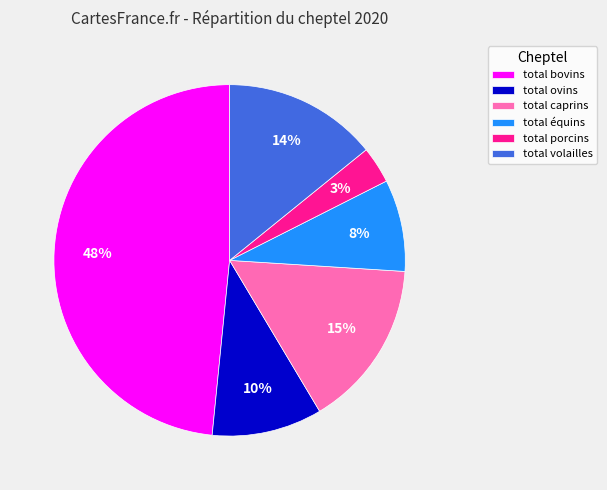

How many slices are in this pie chart?

6